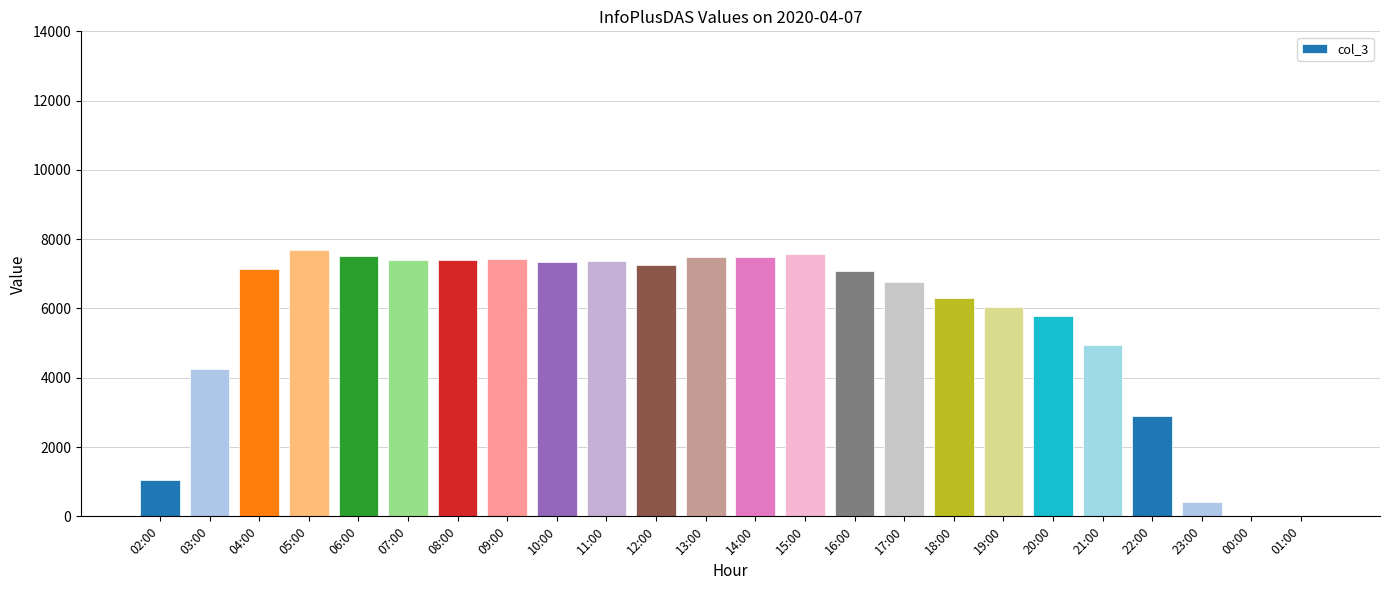

Where is the data nearest to the value 3848?

03:00